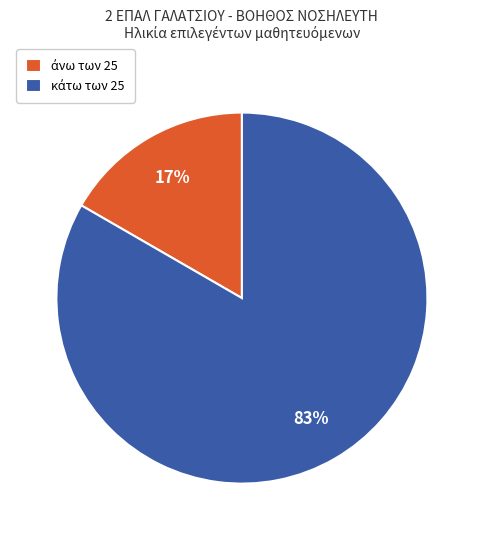

To the nearest percent, what is the average slice percentage?

50%